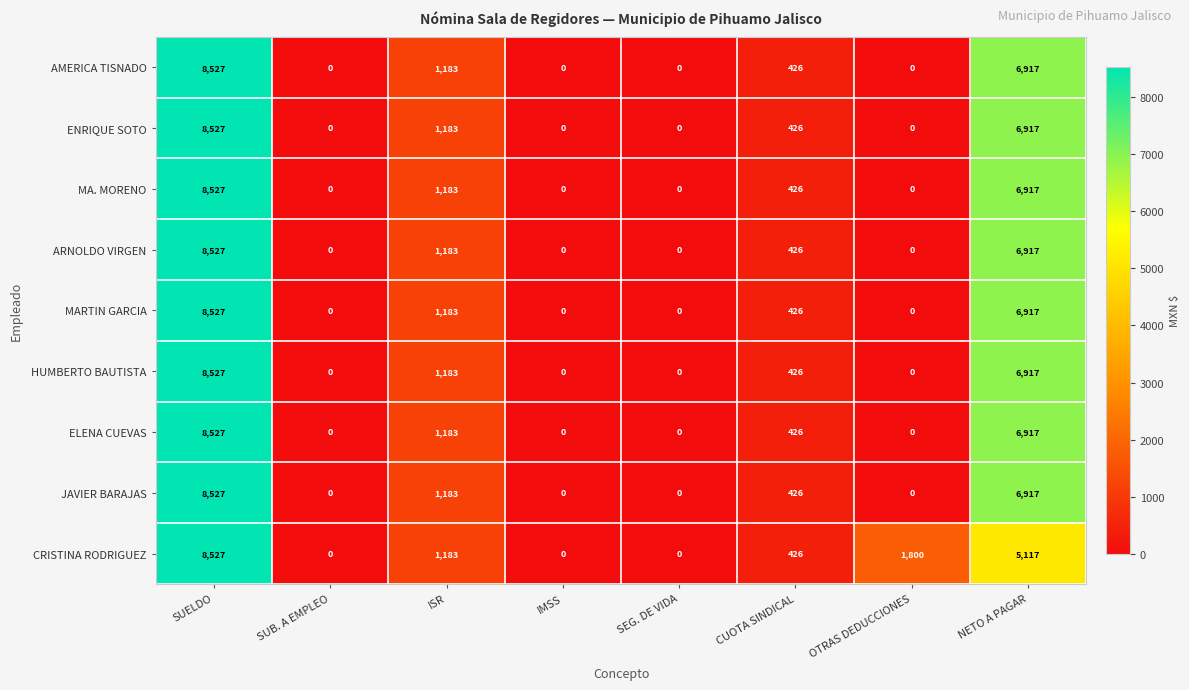

The value of CRISTINA RODRIGUEZ at SEG. DE VIDA is 0. True or false?

True